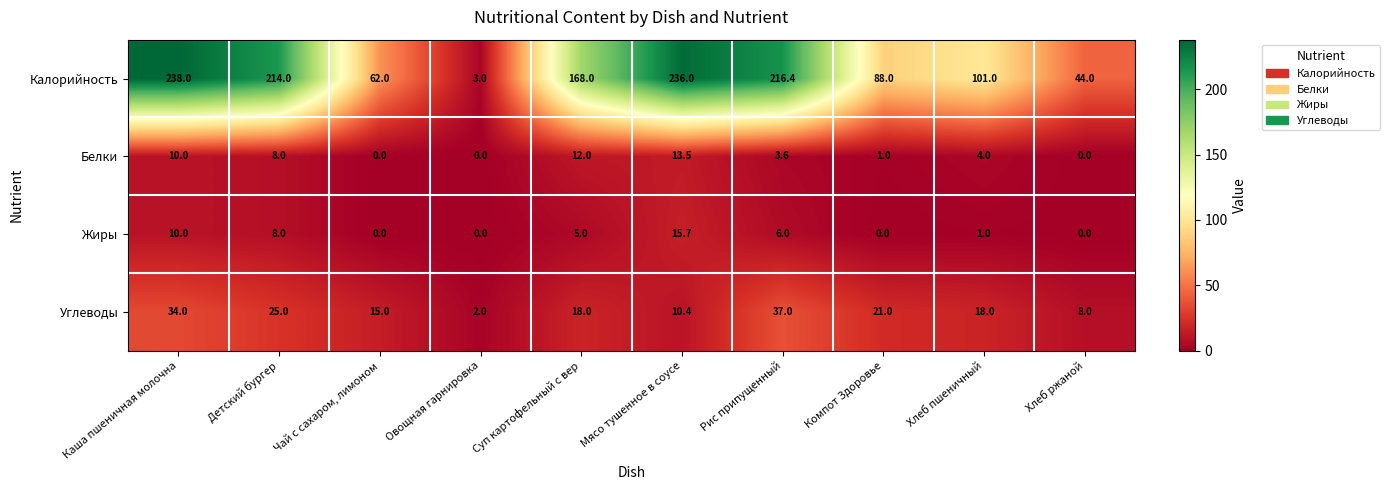

What is the sum of all Углеводы values?

188.4